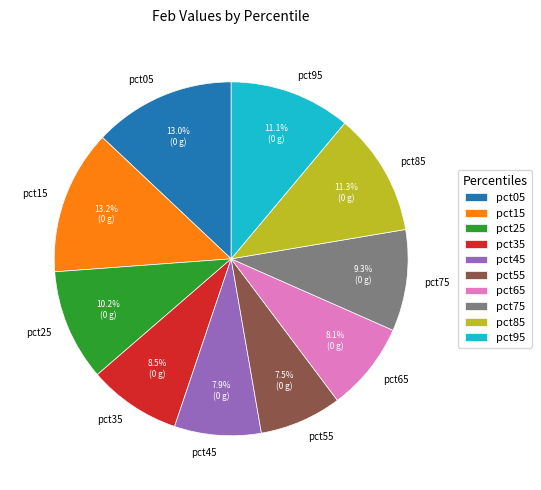

How much of the chart is everything except pct85?

88.7%